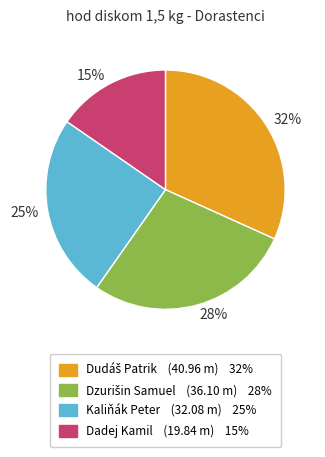

To the nearest percent, what portion does Dadej Kamil represent?

15%